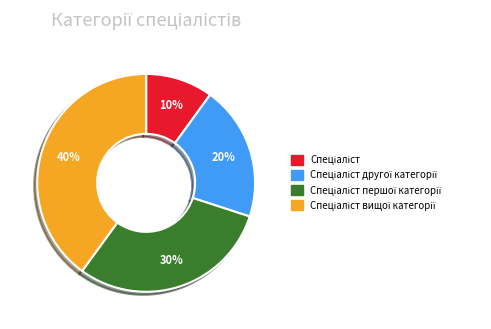

Is there any slice that represents more than half of the pie?

No